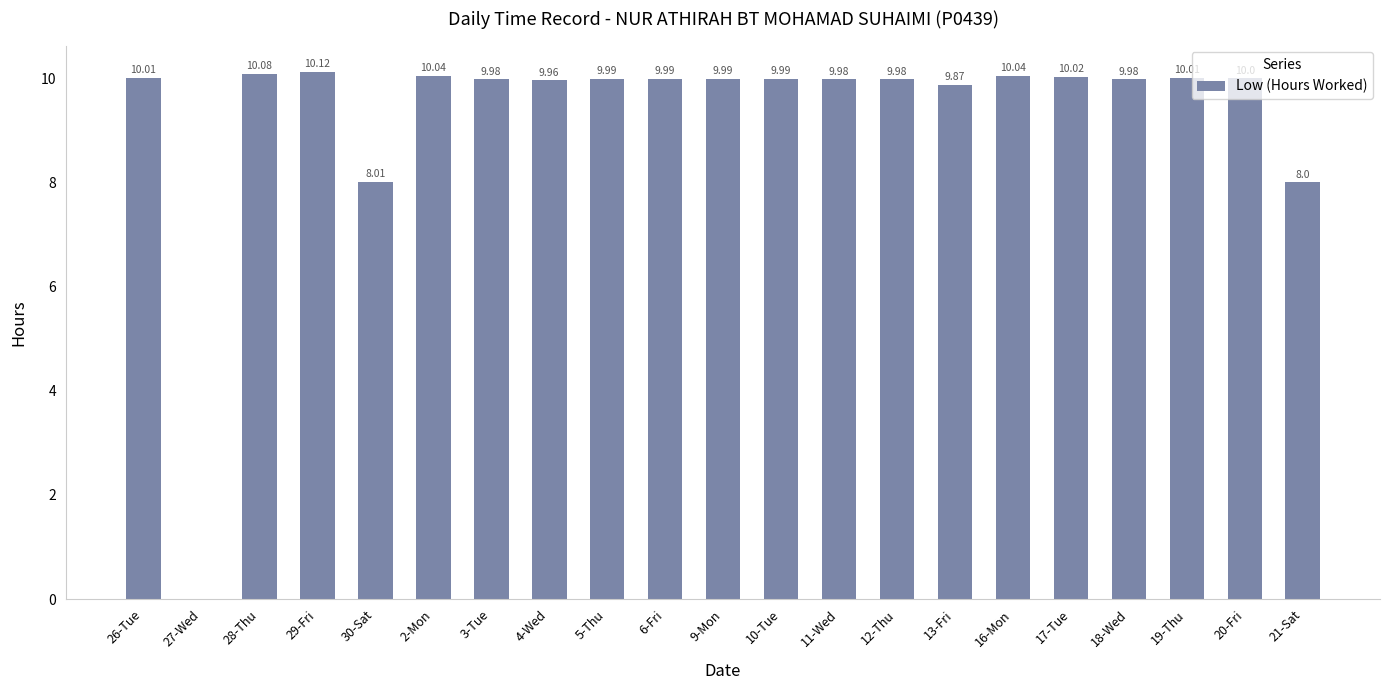

How many positive values are there?

20